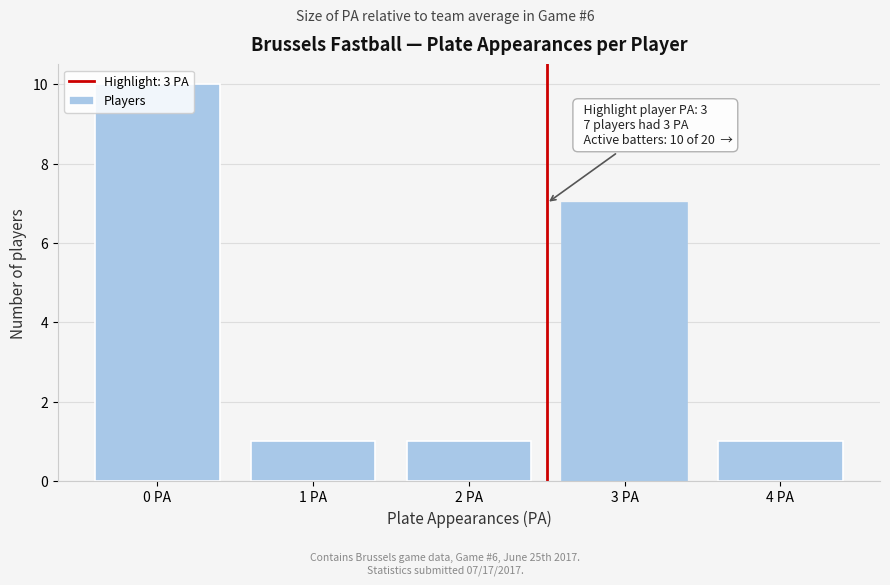

Which category has the highest value across all series?

0 PA